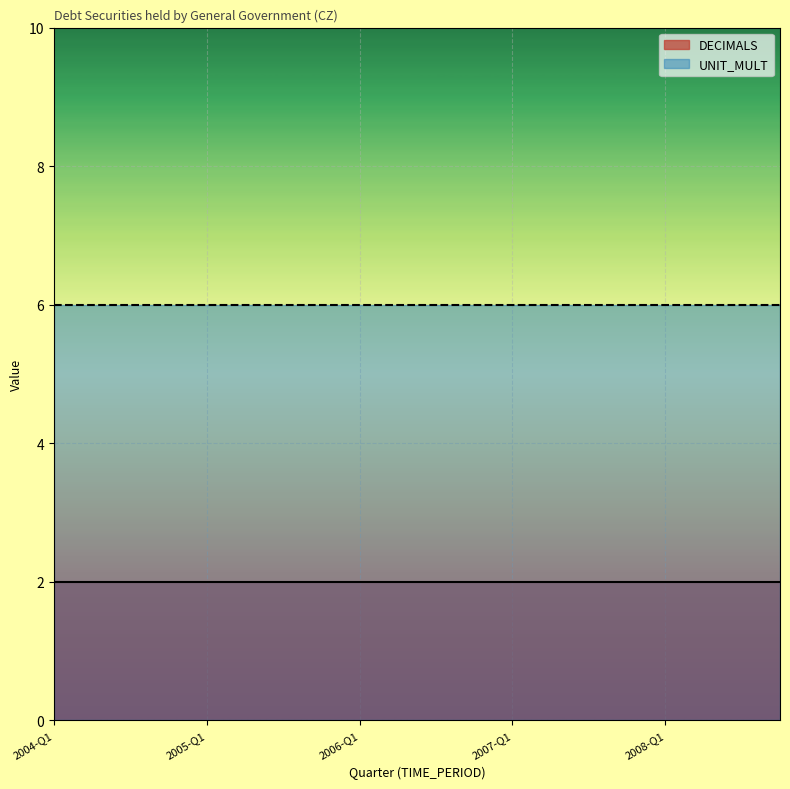

Which has a higher value, 2004-Q2 or 2005-Q2?

2004-Q2